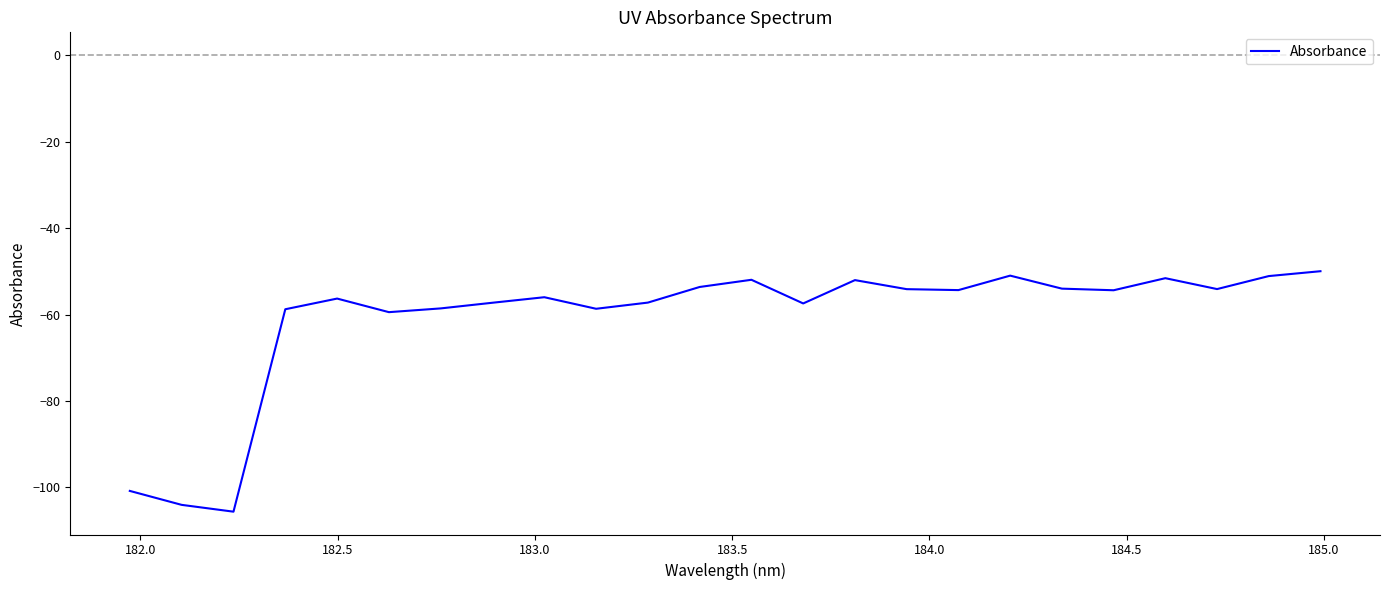

What is the smallest value displayed?

-105.6